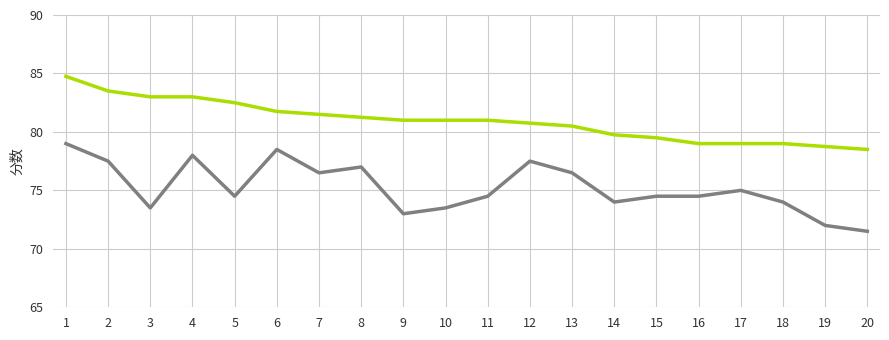

At which category is the sum across all series the highest?

1